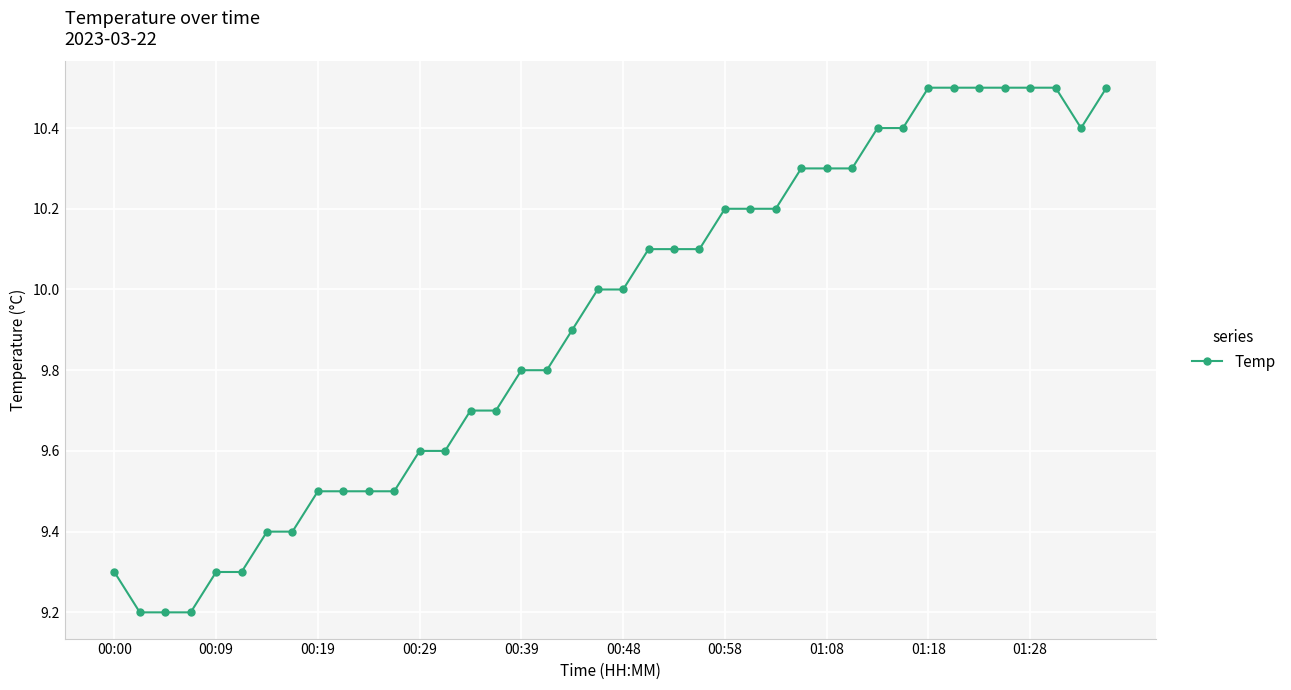

What is the average value?

9.9